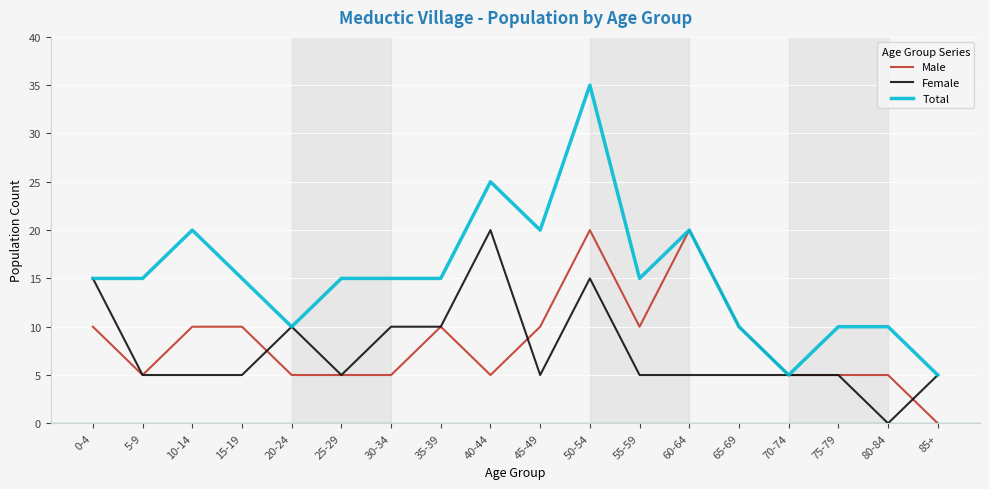

What is the sum of the Total values at 45-49 and 25-29?

35